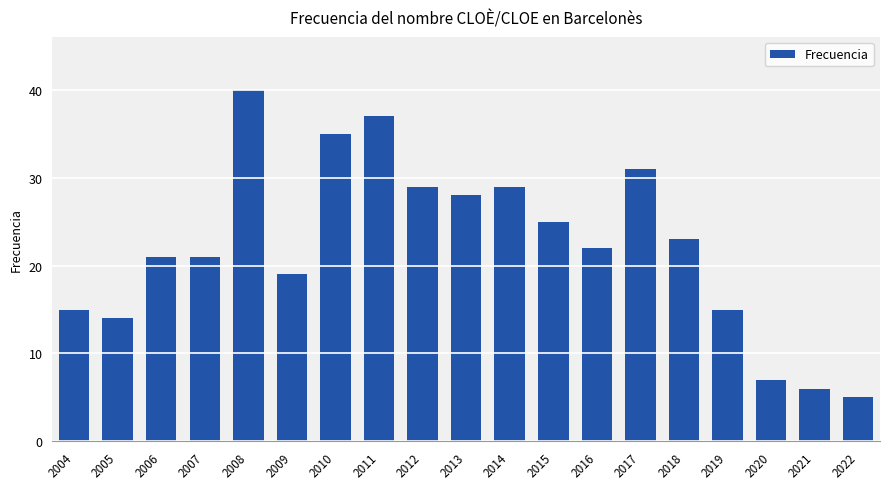

How many data points does each series have?

19